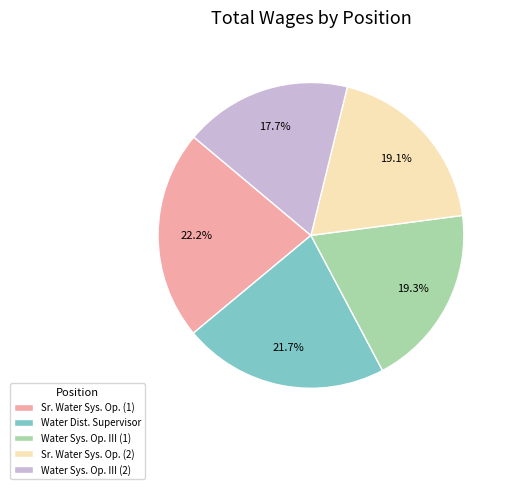

Which has a higher value, Water Sys. Op. III (2) or Sr. Water Sys. Op. (2)?

Sr. Water Sys. Op. (2)